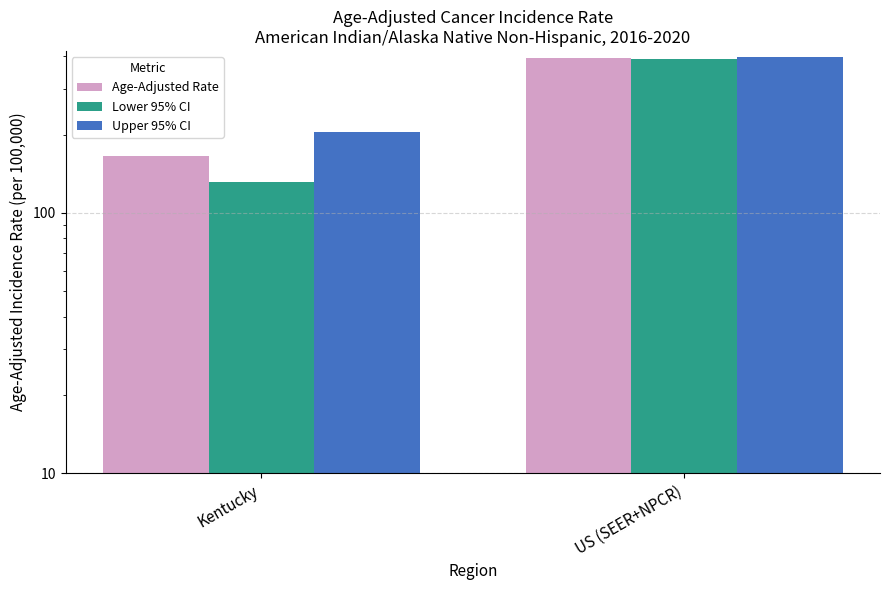

At which category does the chart reach its peak across all series?

US (SEER+NPCR)